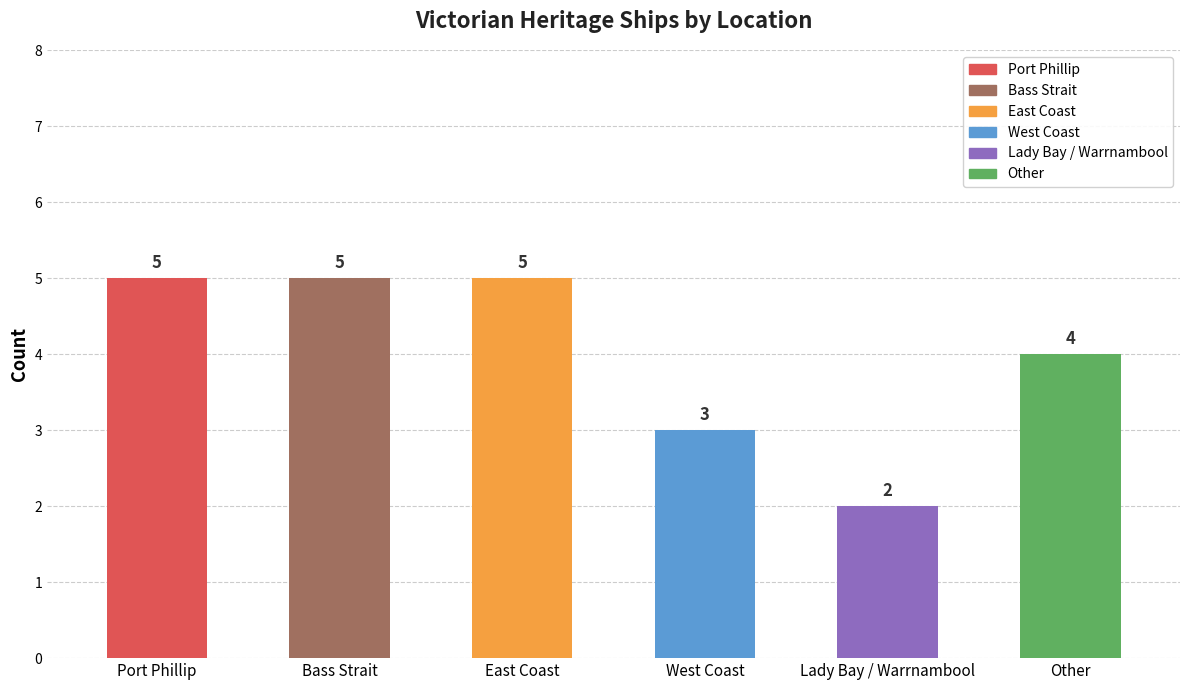

At which category does the chart reach its minimum across all series?

Lady Bay / Warrnambool